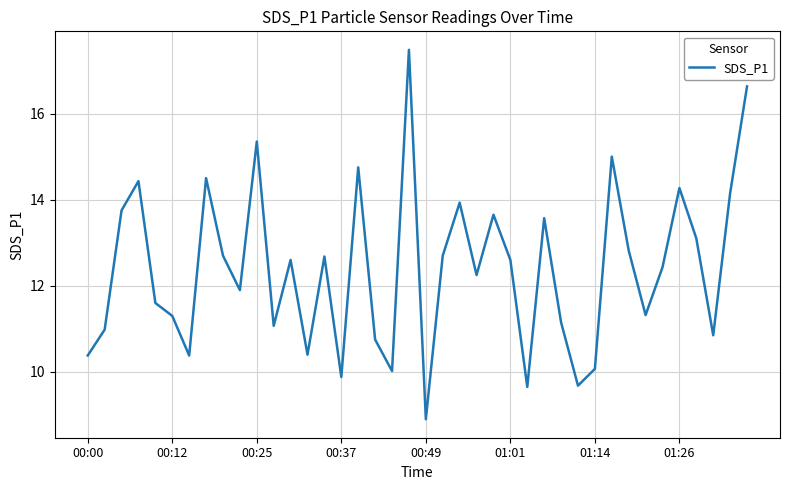

What is the greatest value displayed?

17.5